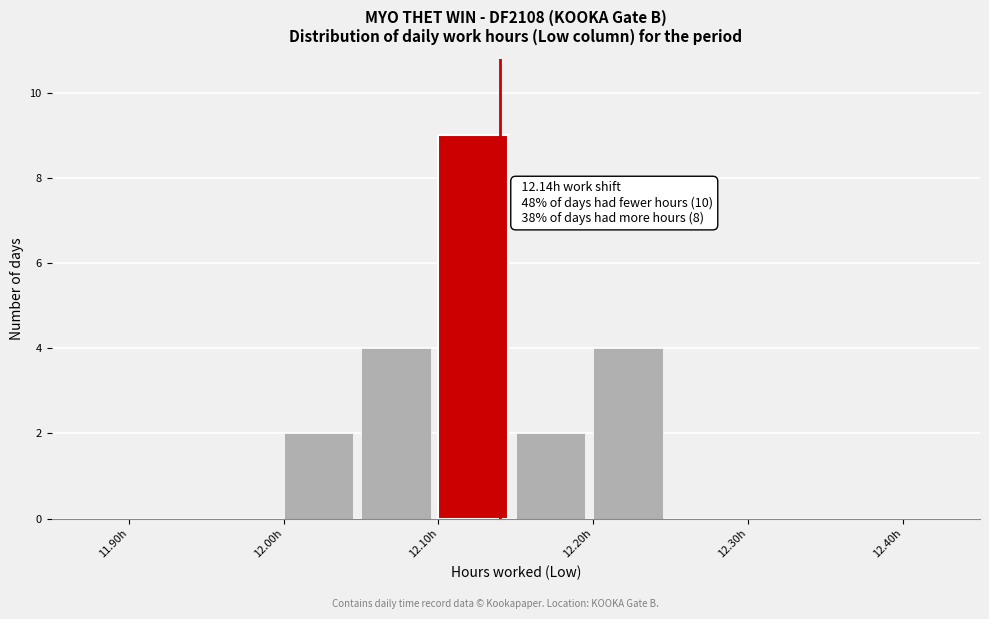

Which range on the x-axis has the tallest bar?

12.10 to 12.15